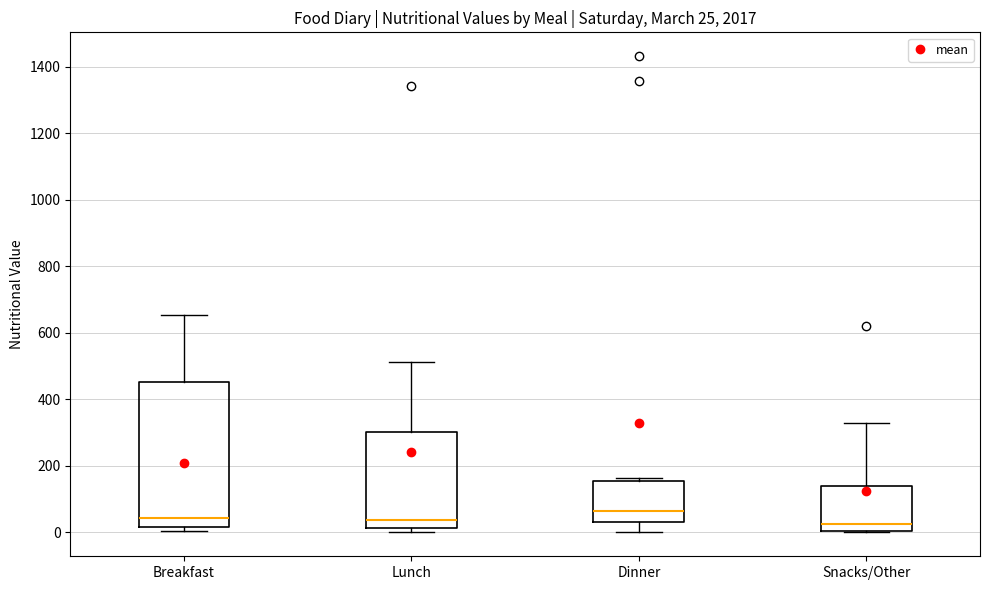

Which box is the tallest, from its lower edge to its upper edge?

Breakfast